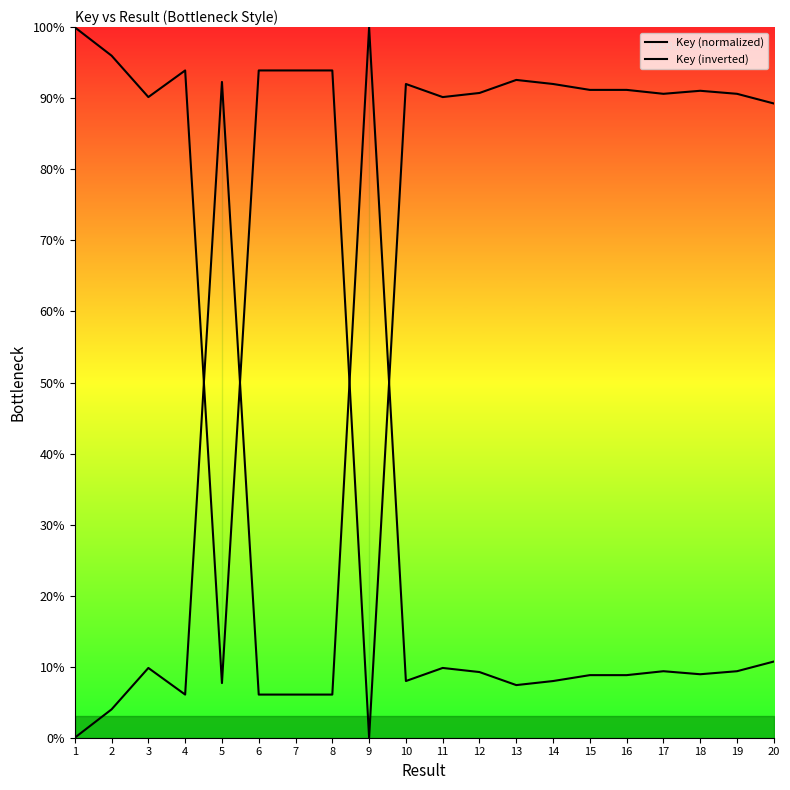

Between which two adjacent categories do Key (normalized) and Key (inverted) first intersect?

4 and 5